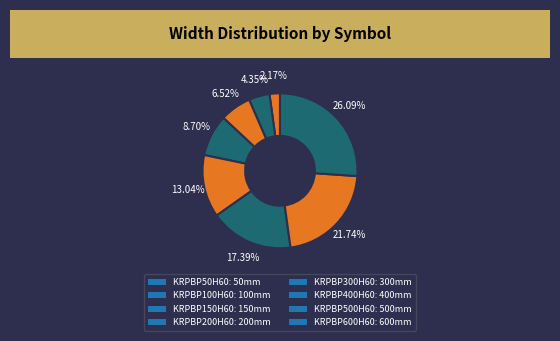

What is the change in value from KRPBP100H60 to KRPBP600H60?

+500